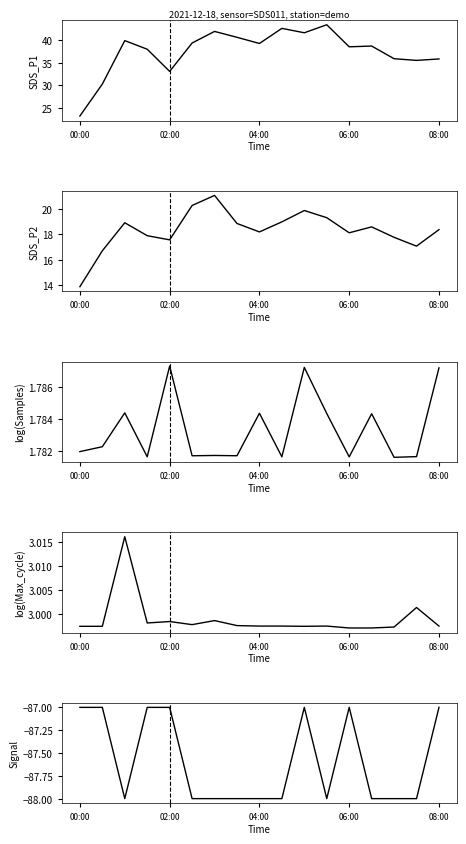

Reading right to left, transcribe all the data shown in this chart.

SDS_P1: 35.9	35.5	35.9	38.7	38.5	43.4	41.6	42.6	39.3	40.6	41.9	39.4	33.1	38.0	39.9	30.3	23.2
SDS_P2: 18.4	17.1	17.8	18.6	18.1	19.3	19.9	19.0	18.2	18.9	21.1	20.3	17.6	17.9	18.9	16.7	13.8
log(Samples): 1.8	1.8	1.8	1.8	1.8	1.8	1.8	1.8	1.8	1.8	1.8	1.8	1.8	1.8	1.8	1.8	1.8
log(Max_cycle): 3.0	3.0	3.0	3.0	3.0	3.0	3.0	3.0	3.0	3.0	3.0	3.0	3.0	3.0	3.0	3.0	3.0
Signal: -87.0	-88.0	-88.0	-88.0	-87.0	-88.0	-87.0	-88.0	-88.0	-88.0	-88.0	-88.0	-87.0	-87.0	-88.0	-87.0	-87.0